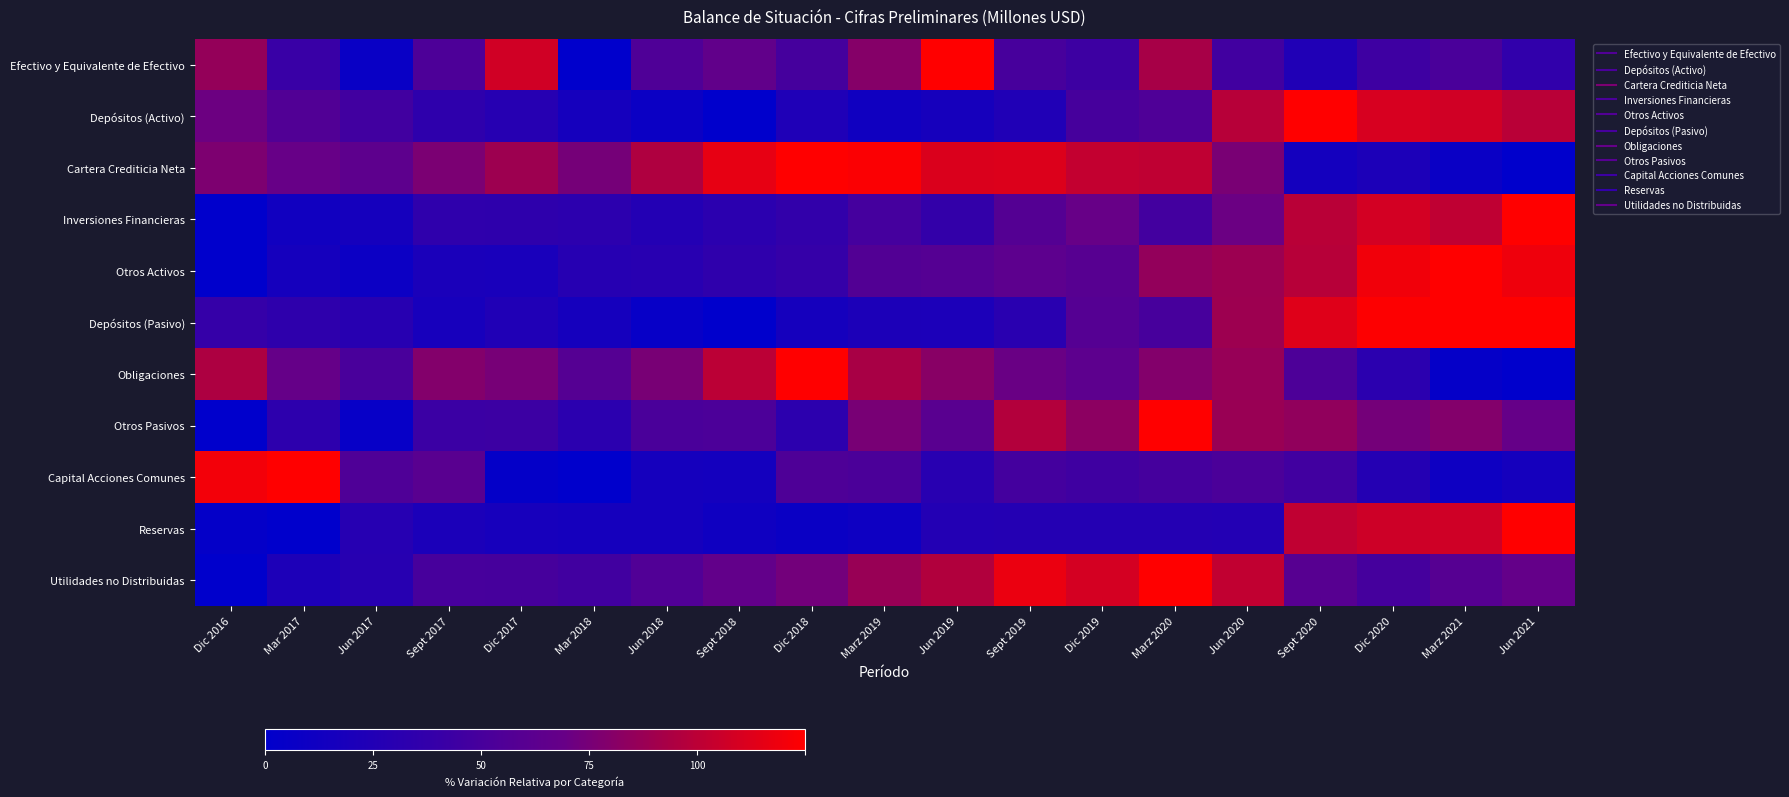

Which series has the largest range (max minus min)?

Efectivo y Equivalente de Efectivo